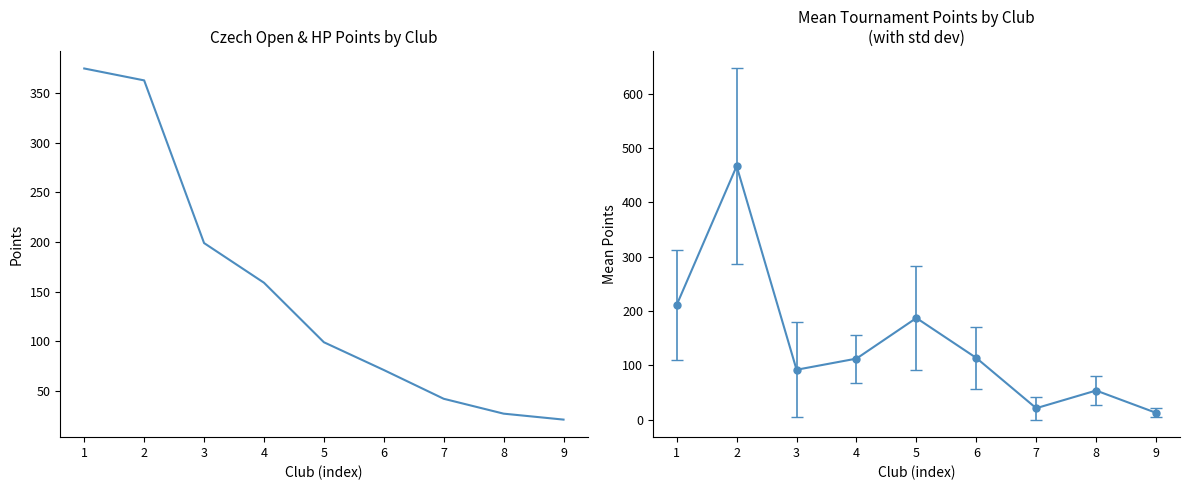

Which category has the highest value across all series?

1